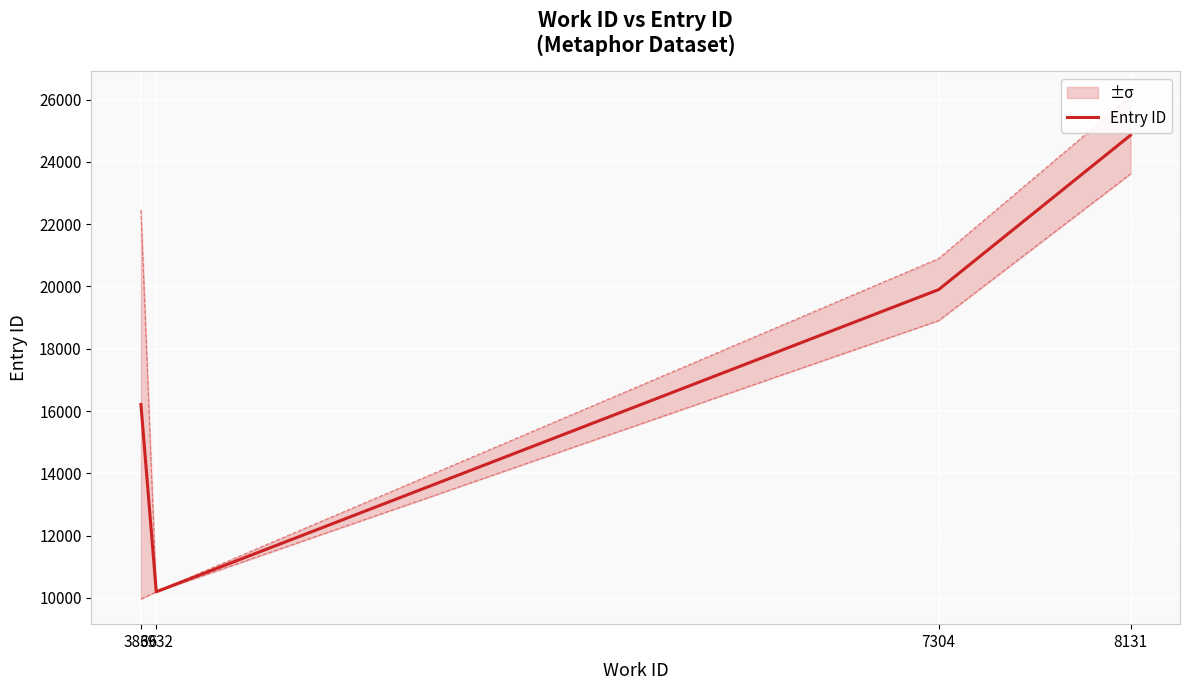

What is the ratio of the value at 8131 to the value at 3866?

1.5